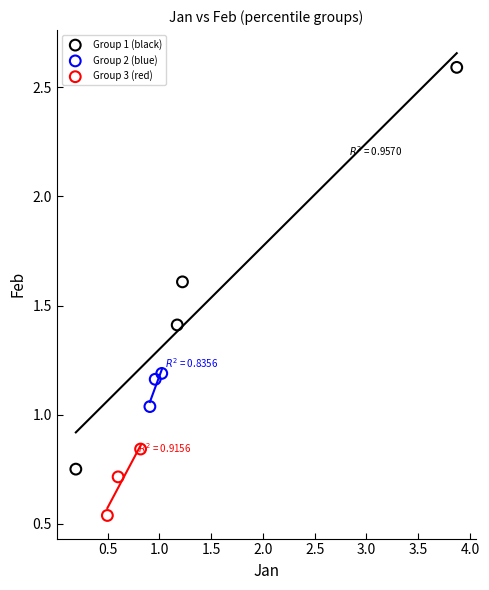

Which series reaches the minimum Y coordinate?

Group 3 (red)